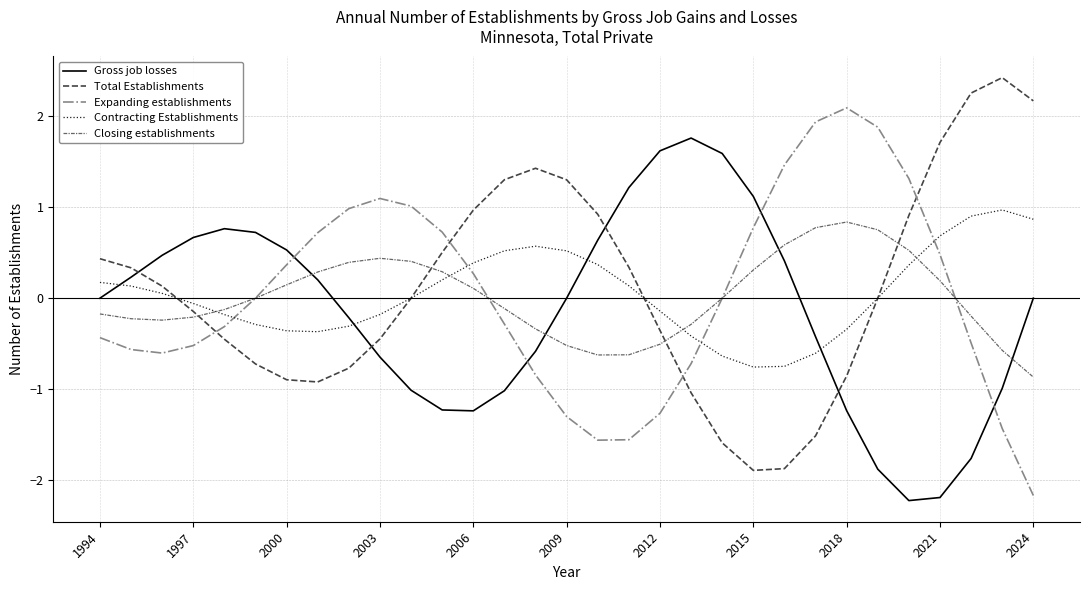

How many distinct data groups are displayed?

5